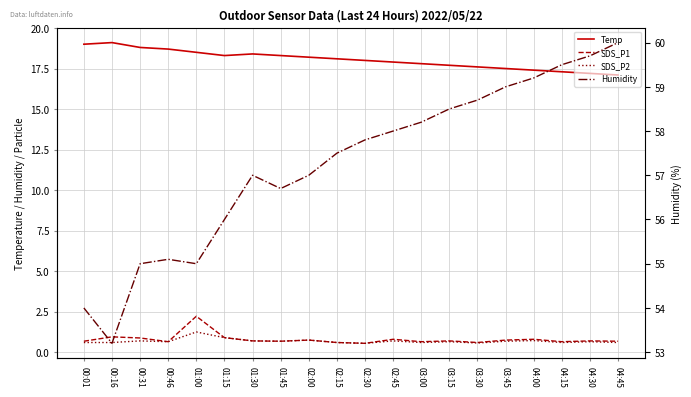

At which label does Humidity first exceed 57?

02:15